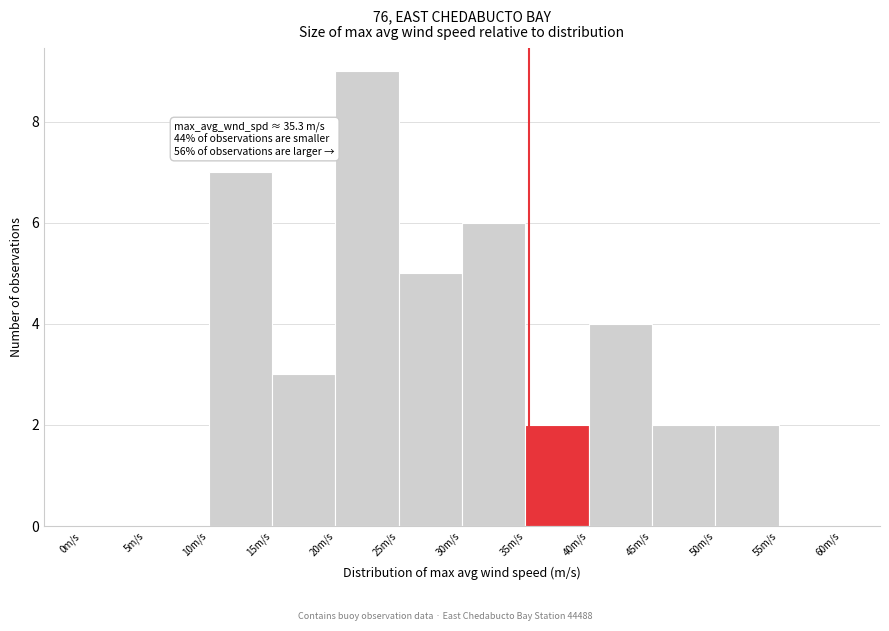

Which range on the x-axis has the tallest bar?

20 to 25